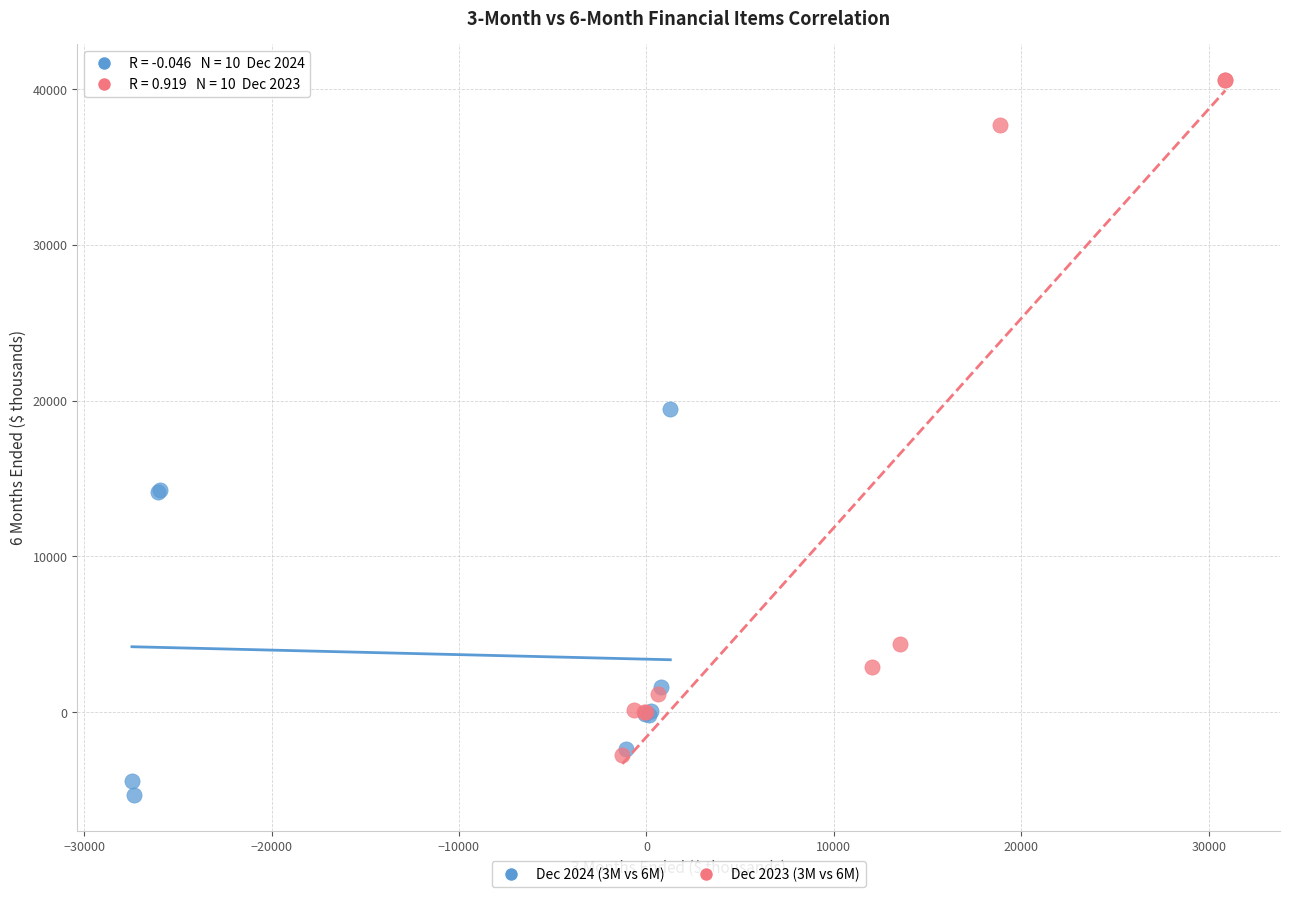

Which series contains the highest Y value?

Dec 2023 (3M vs 6M)